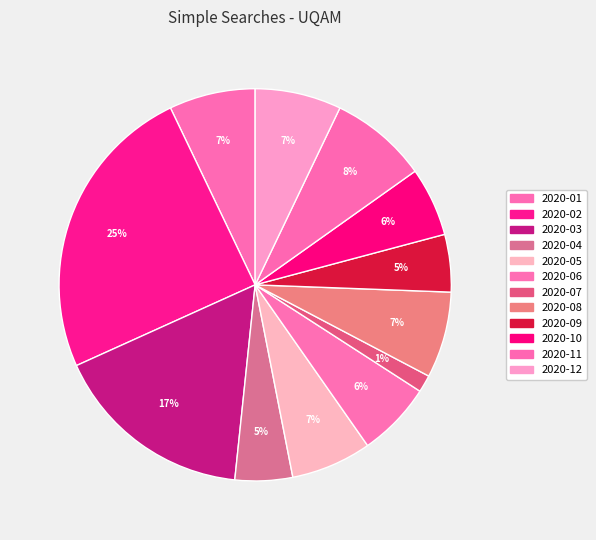

How many segments does this pie chart have?

12